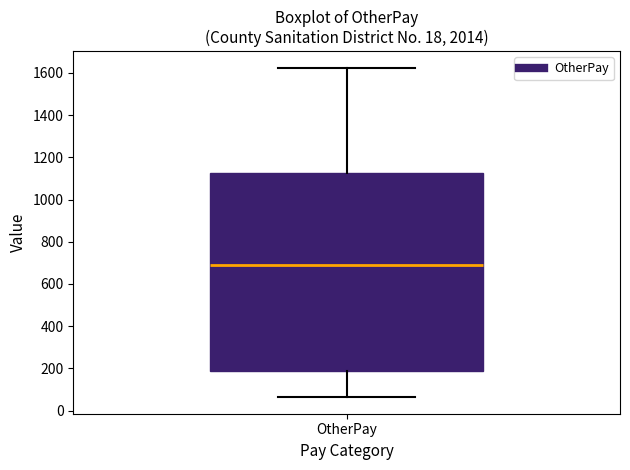

Where does the median line of the box for OtherPay sit on the y-axis? The values are not printed on the chart, so give them approximately, as read against the axis.

680